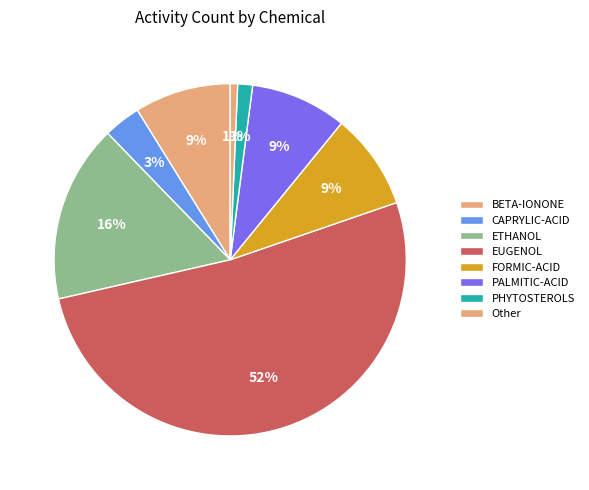

Is there any slice that represents more than half of the pie?

Yes